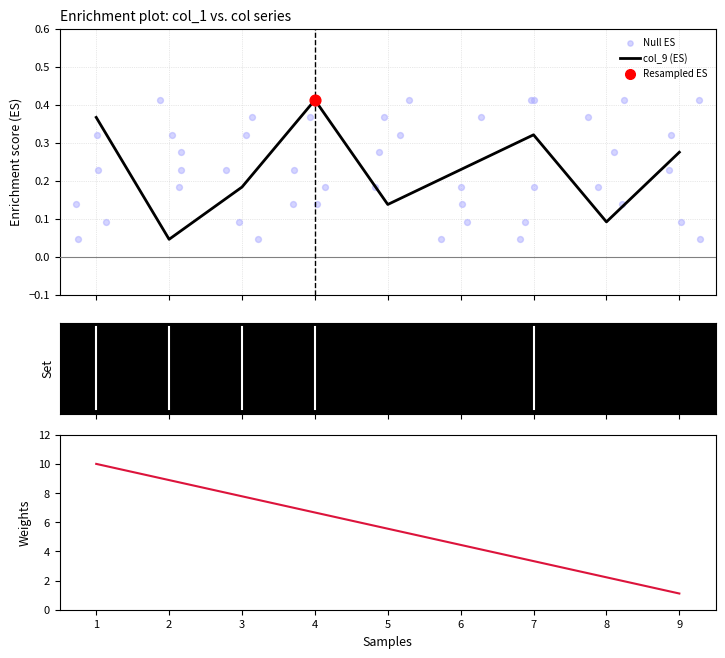

At how many categories does at least one series exceed 1?

9